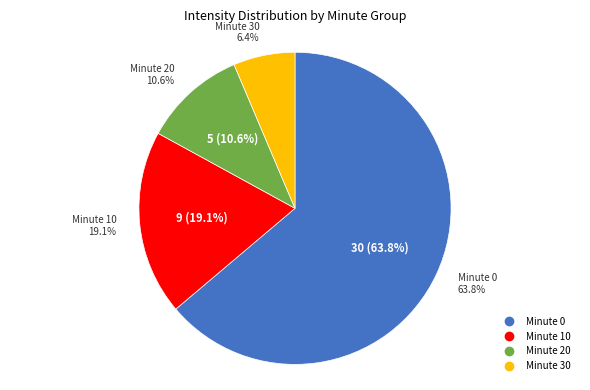

To the nearest percent, what is the combined percentage of 30 and 10?

26%